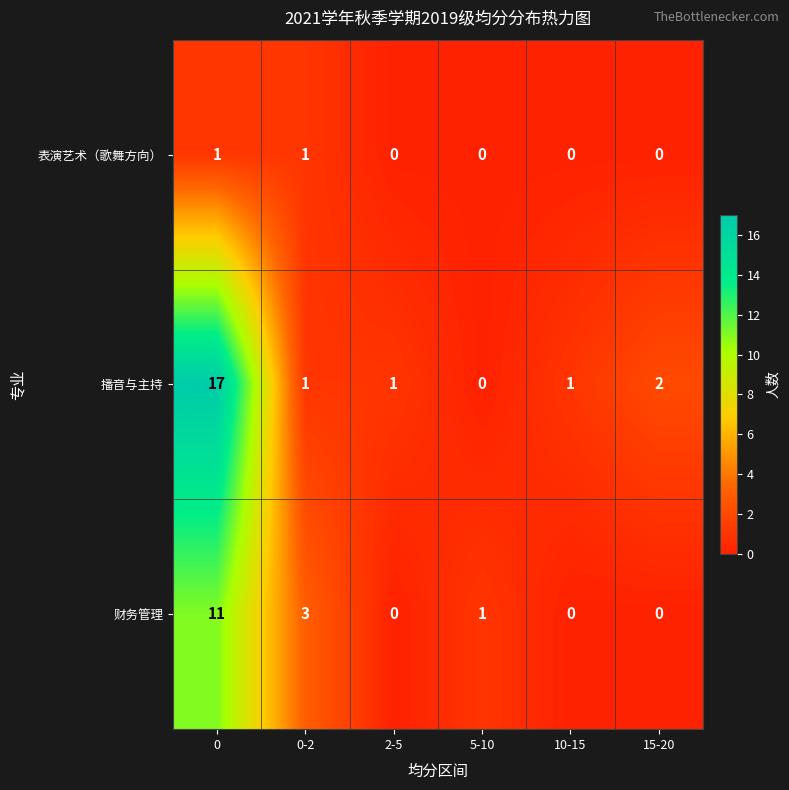

Count the number of categories in the chart.

6